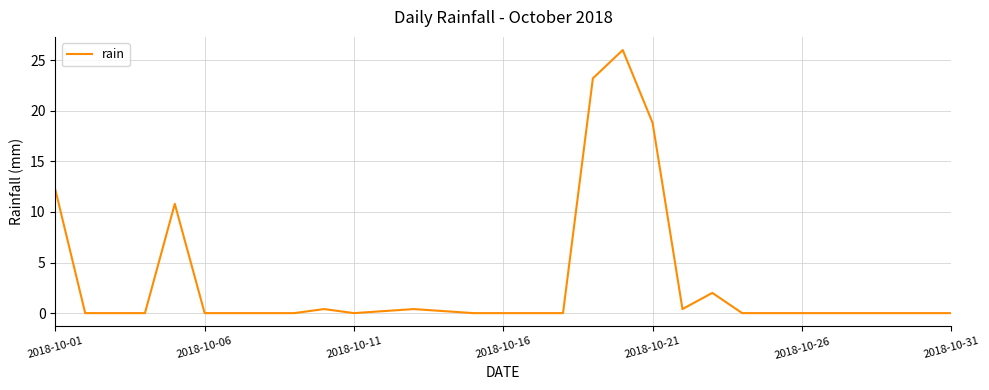

Reading right to left, extract all data points from this chart.

0.0	0.0	0.0	0.0	0.0	0.0	0.0	0.0	2.0	0.4	18.8	26.0	23.2	0.0	0.0	0.0	0.0	0.2	0.4	0.2	0.0	0.4	0.0	0.0	0.0	0.0	10.8	0.0	0.0	0.0	12.2